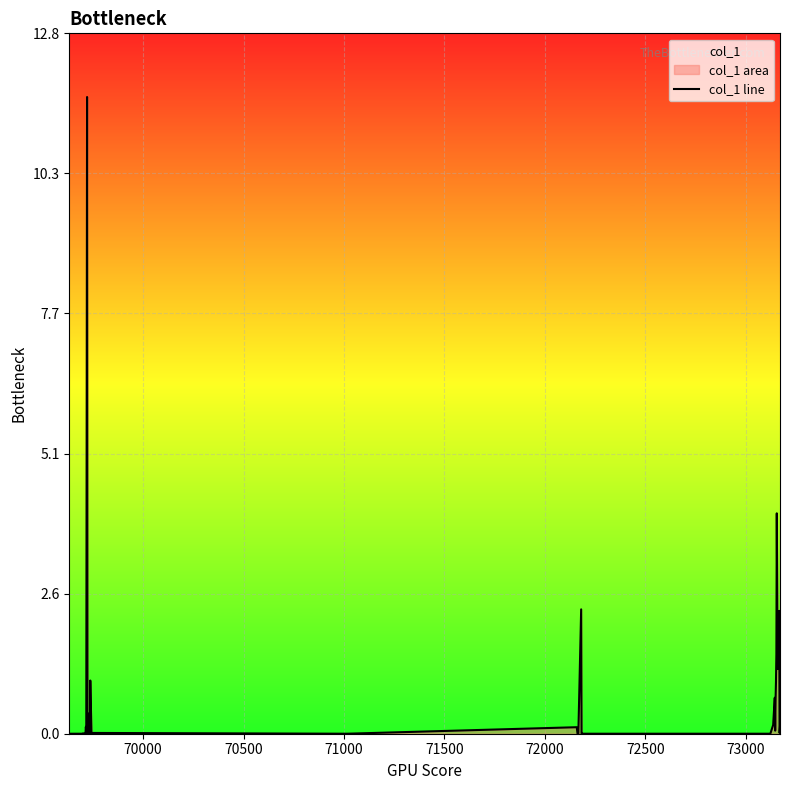

What is the difference between the maximum and minimum values?

11.6